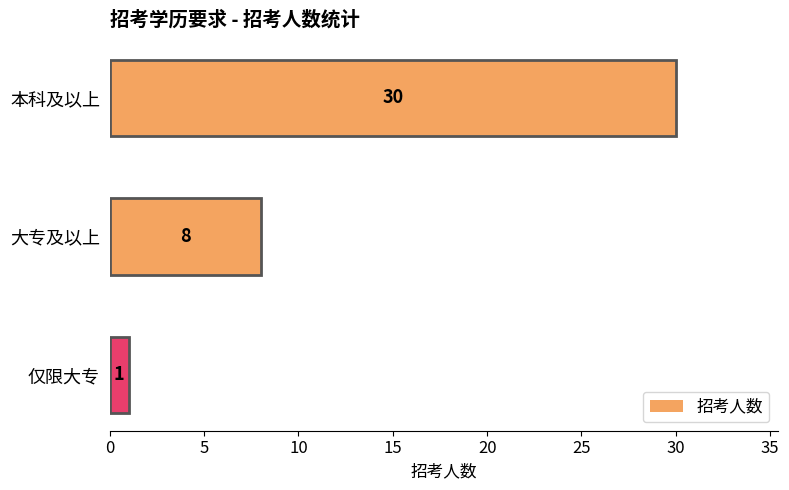

What is the change in value from 大专及以上 to 仅限大专?

-7